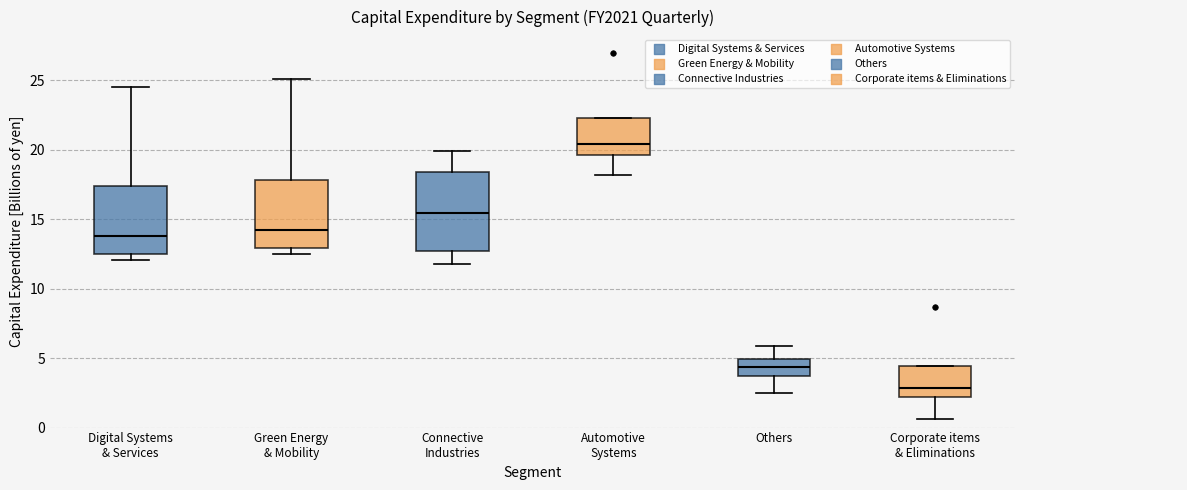

Where is the lower edge of the box for Corporate items & Eliminations on the y-axis? The values are not printed on the chart, so give them approximately, as read against the axis.

2.0